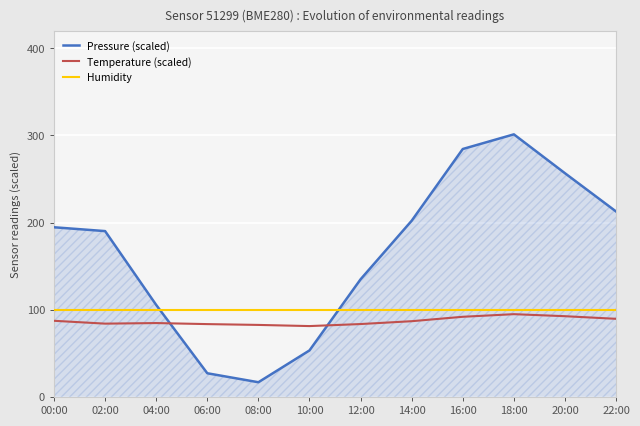

Which category has the highest value across all series?

18:00